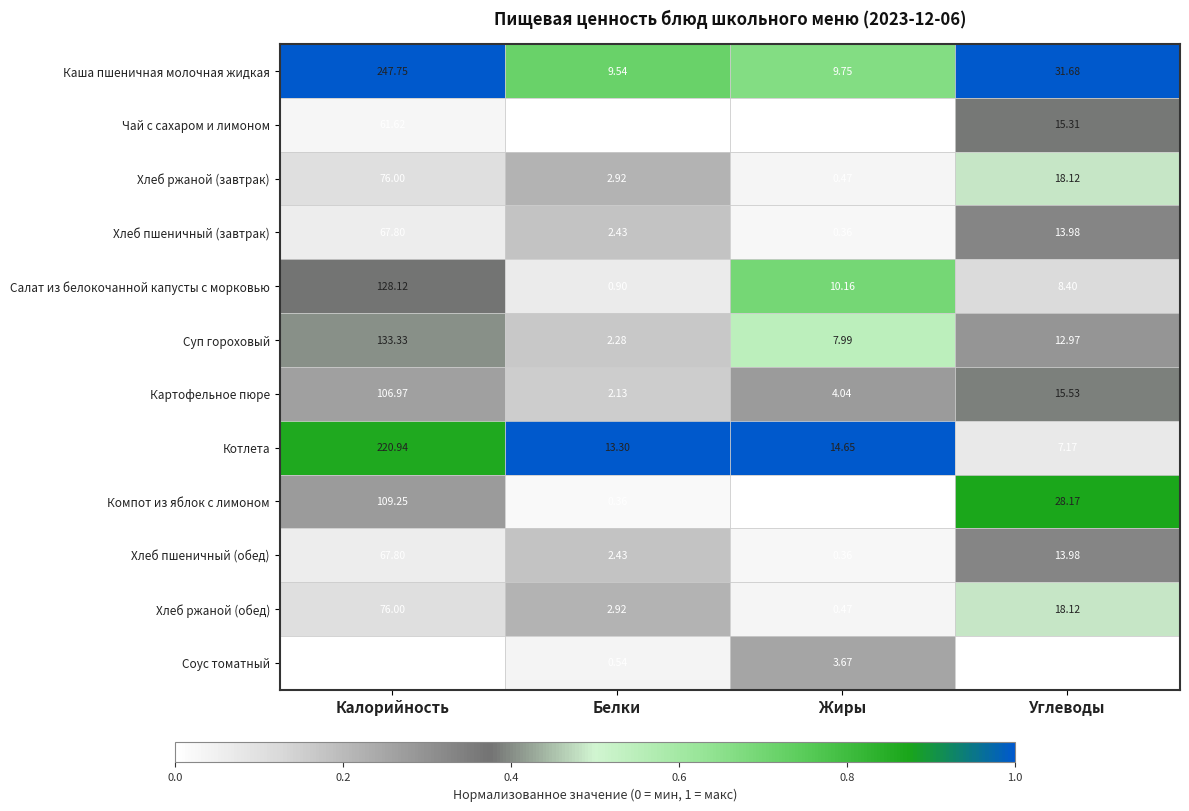

Rank the categories by Хлеб пшеничный (завтрак) value from lowest to highest.

Жиры, Белки, Углеводы, Калорийность